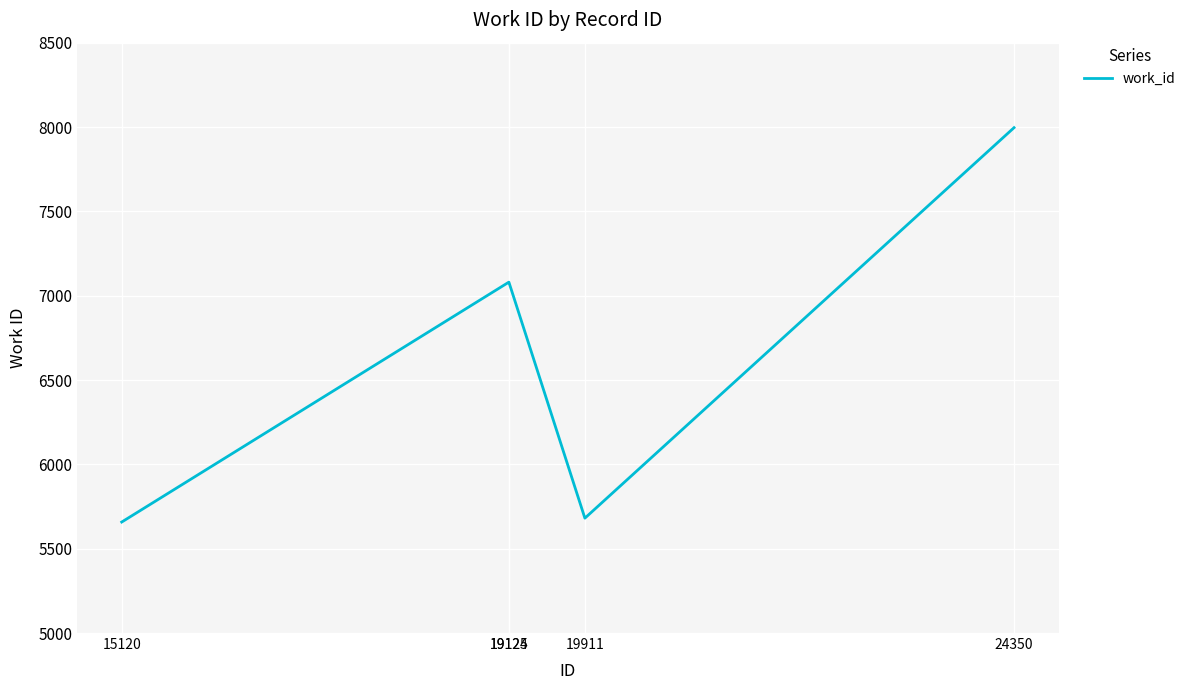

How many interior local valleys (lower than both neighbors) does the data have?

1